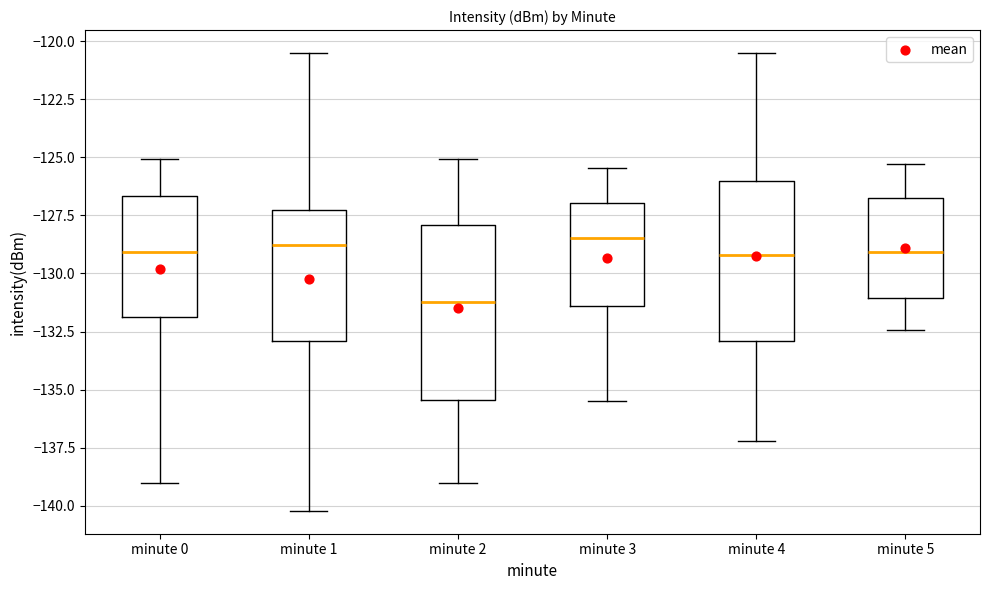

Reading left to right, transcribe this box plot: for each box, give where its median line is, the range the box spans, and where its two whiskers end, as read against the y-axis. The values are not printed on the chart, so give them approximately, as read against the axis.

minute 0: median -129.0, box -132.0 to -126.5, whiskers -139.0 to -125.0
minute 1: median -129.0, box -133.0 to -127.5, whiskers -140.0 to -120.5
minute 2: median -131.0, box -135.5 to -128.0, whiskers -139.0 to -125.0
minute 3: median -128.5, box -131.5 to -127.0, whiskers -135.5 to -125.5
minute 4: median -129.0, box -133.0 to -126.0, whiskers -137.0 to -120.5
minute 5: median -129.0, box -131.0 to -126.5, whiskers -132.5 to -125.5